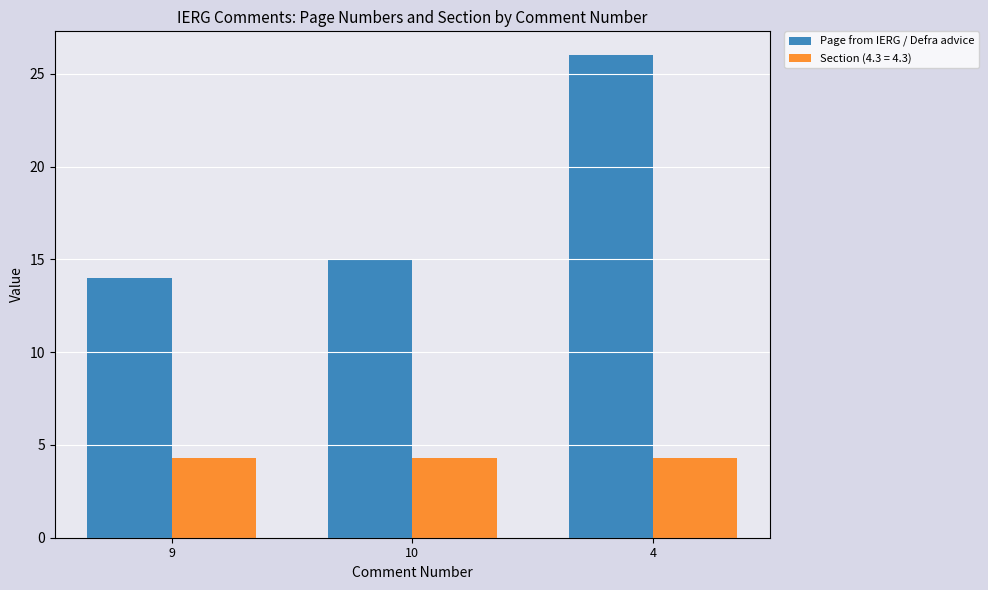

What position from the right is 10?

2